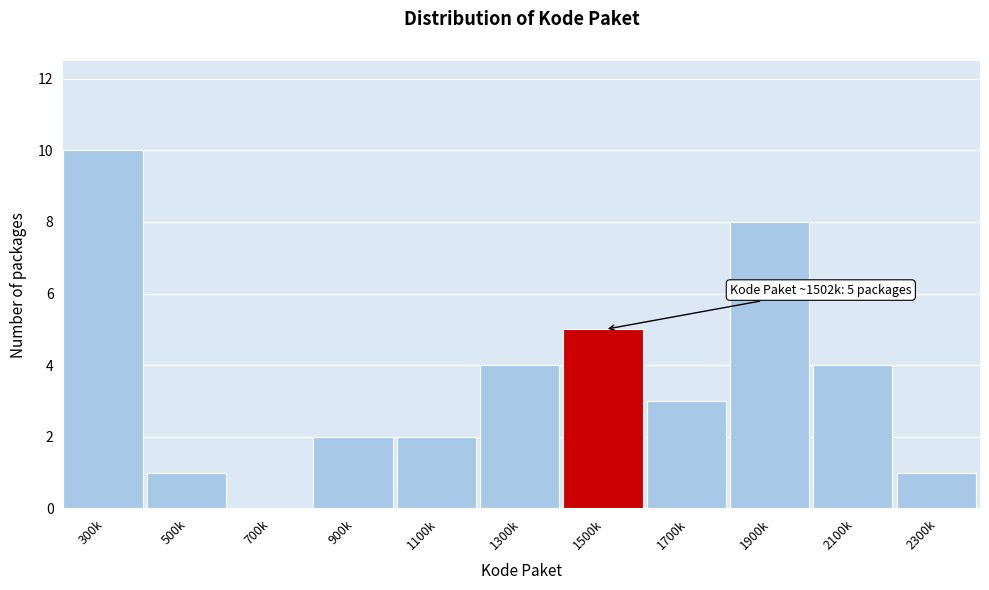

Reading left to right, what are all the values shown in this chart?

300k=10	500k=1	700k=0	900k=2	1100k=2	1300k=4	1500k=5	1700k=3	1900k=8	2100k=4	2300k=1